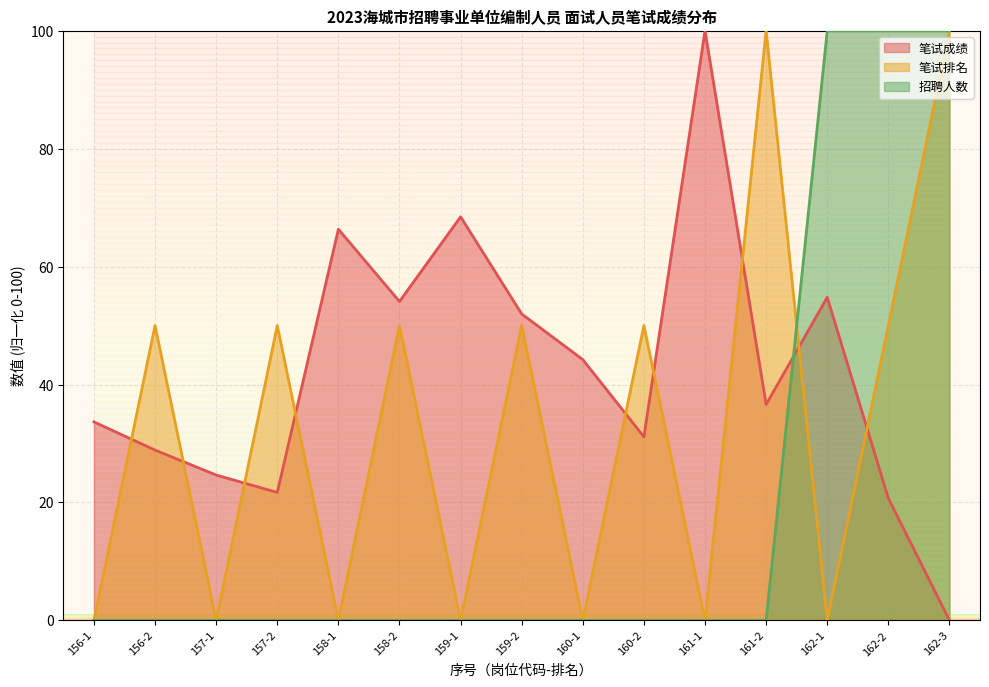

What is the spread (max minus min) of values at 161-2?

100.0